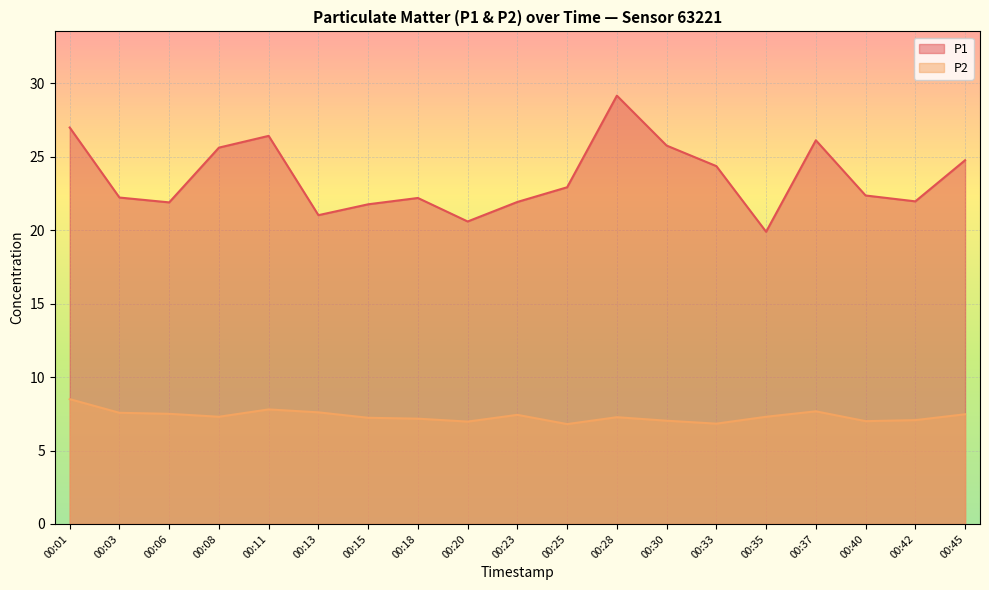

Reading left to right, list all the values displayed in this chart.

P1: 27.0	22.2	21.9	25.6	26.4	21.0	21.8	22.2	20.6	21.9	22.9	29.2	25.8	24.4	19.9	26.1	22.4	22.0	24.8
P2: 8.5	7.6	7.5	7.3	7.8	7.6	7.2	7.2	7.0	7.4	6.8	7.3	7.0	6.8	7.3	7.7	7.0	7.1	7.5